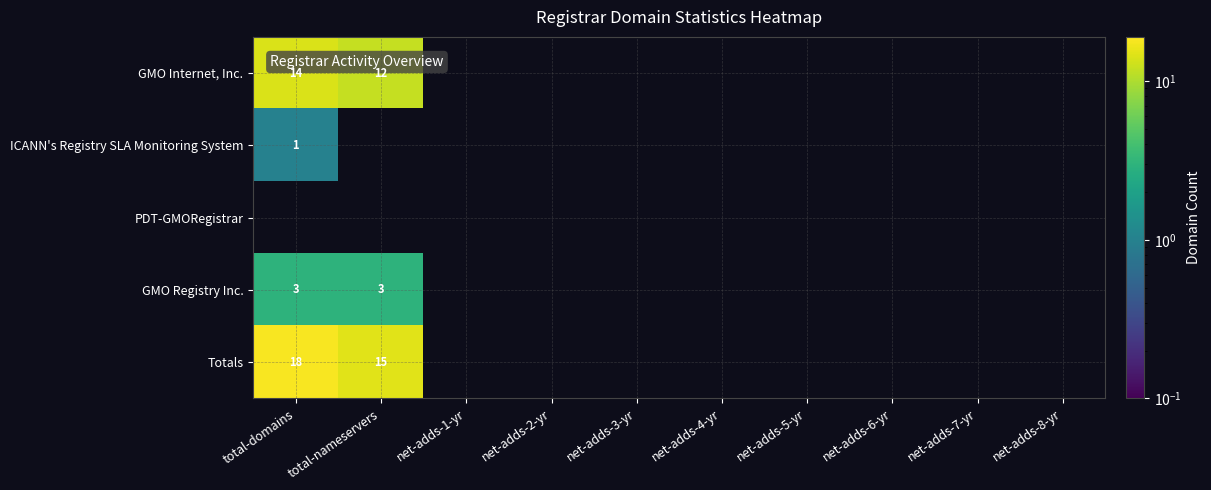

Between net-adds-3-yr and total-domains, which is larger?

total-domains